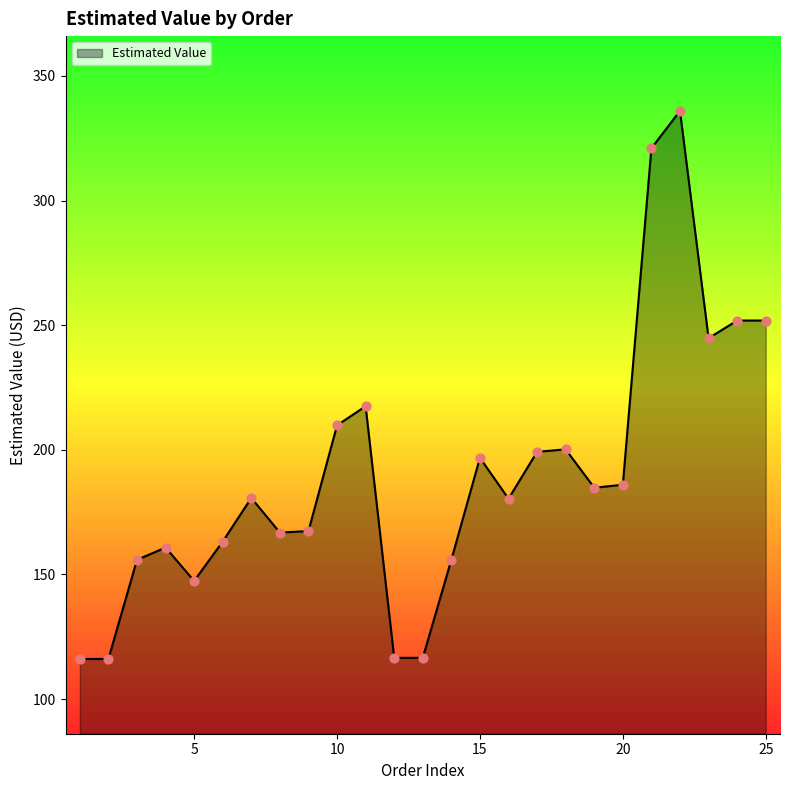

What is the minimum value shown in the chart?

116.1